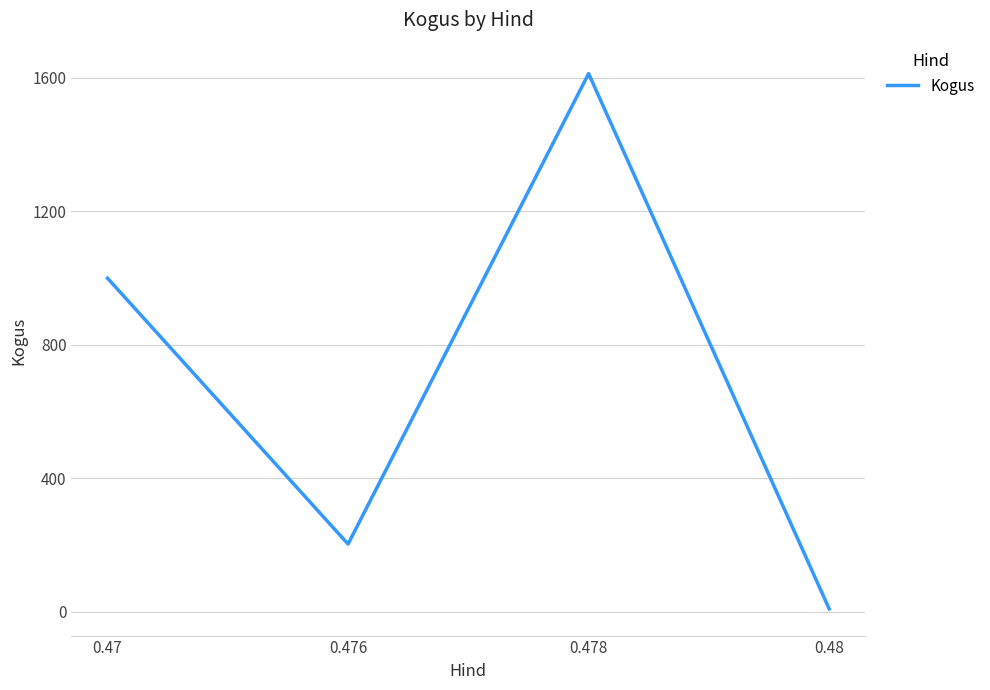

What is the greatest value displayed?

1613